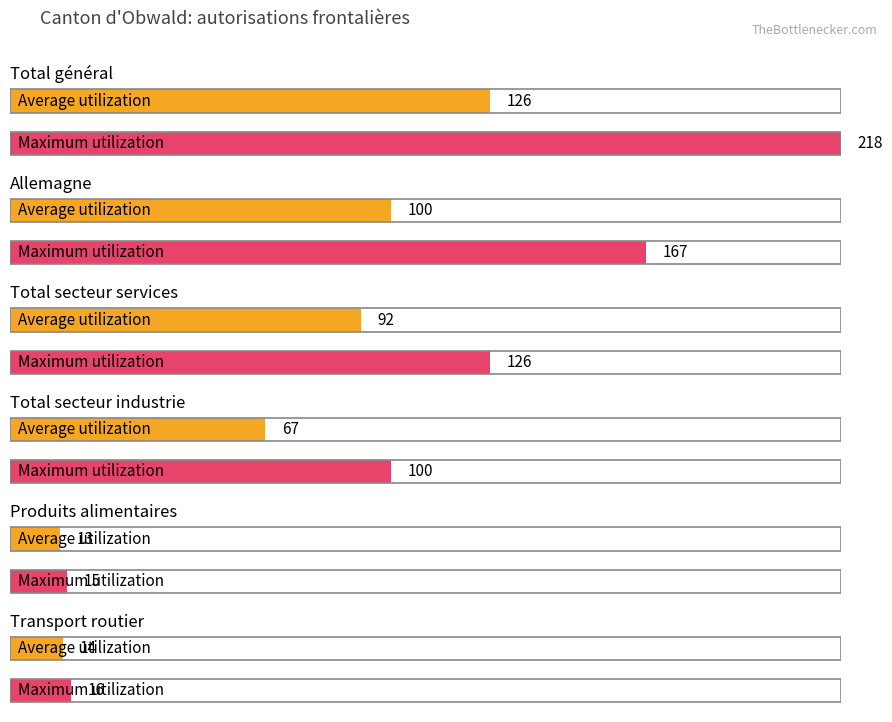

What is the spread (max minus min) of values at Total secteur services?

34